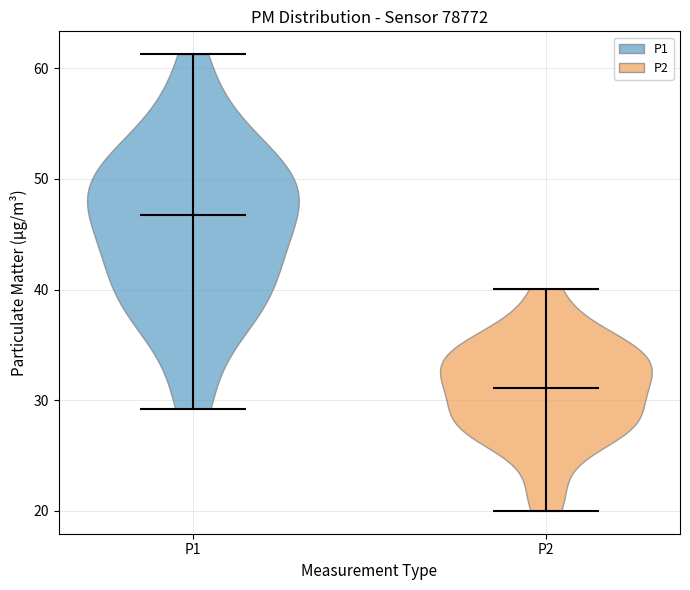

Reading left to right, read every violin against the y-axis: where its median line is, and the lowest and highest points it reaches. The values are not printed on the chart, so give them approximately, as read against the axis.

P1: median line 47, lowest point 29, highest point 61
P2: median line 31, lowest point 20, highest point 40